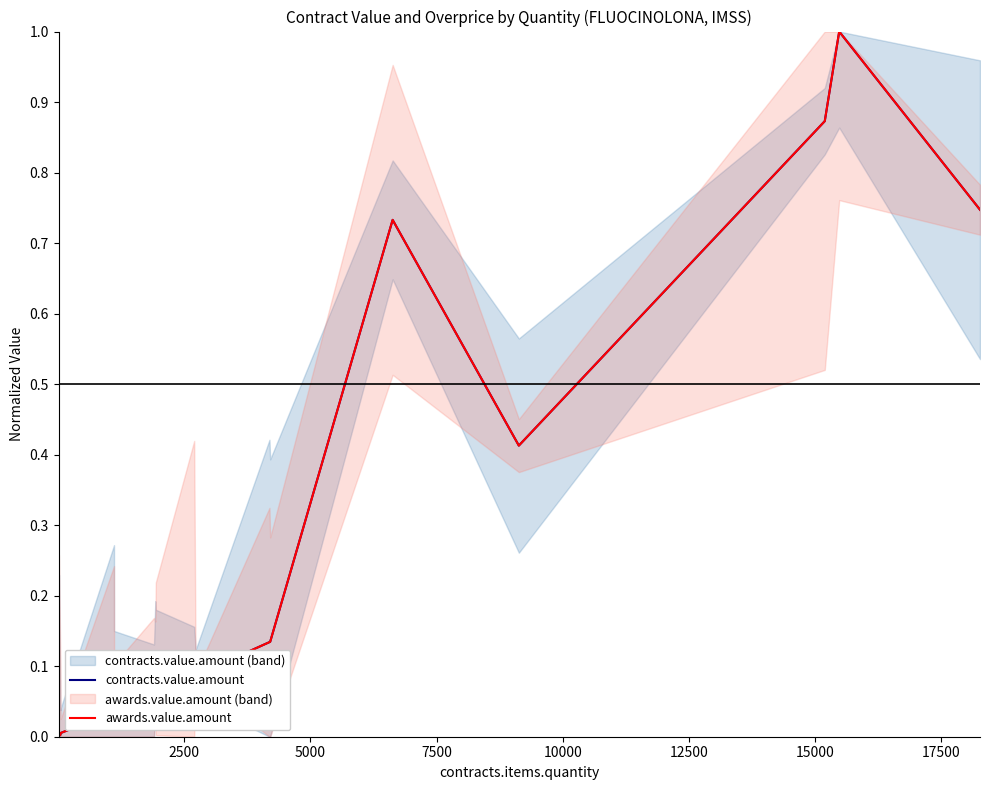

Is this an area chart (filled region under the line)?

No